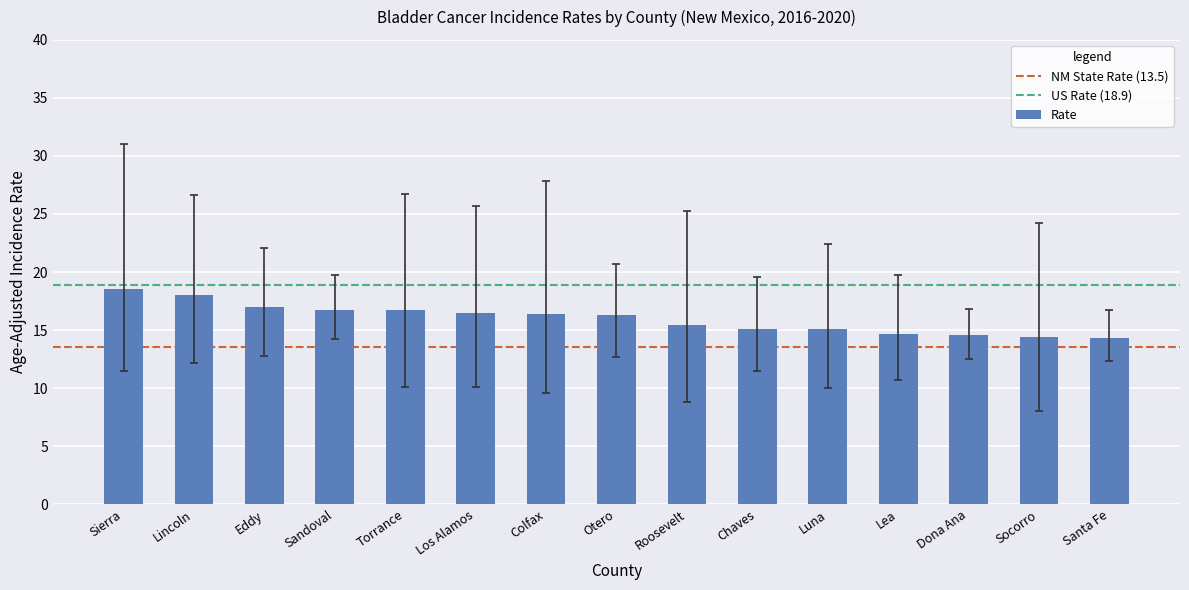

True or false: the data shows 4.7 at Sierra.

False